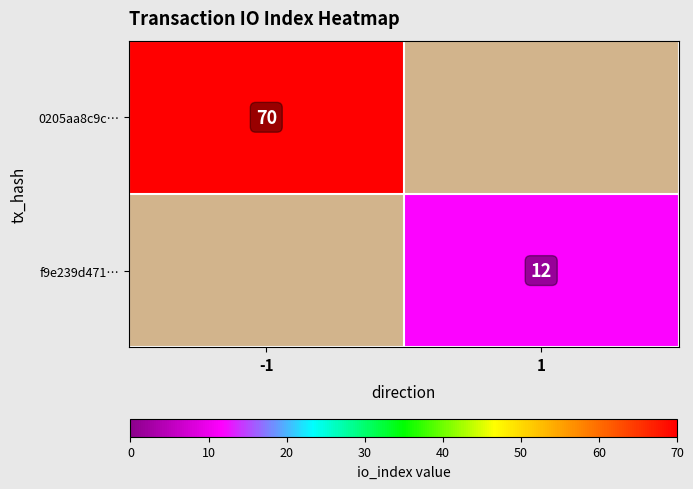

The value of f9e239d471… at 1 is 6. True or false?

False